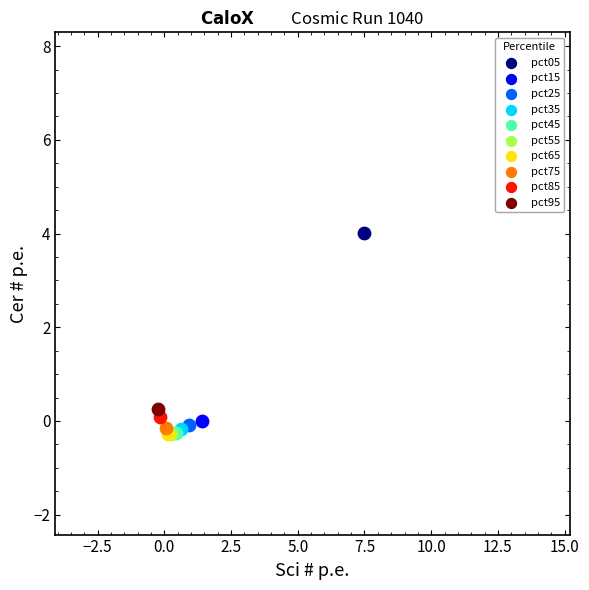

What are all the series names shown in the legend?

pct05, pct15, pct25, pct35, pct45, pct55, pct65, pct75, pct85, pct95